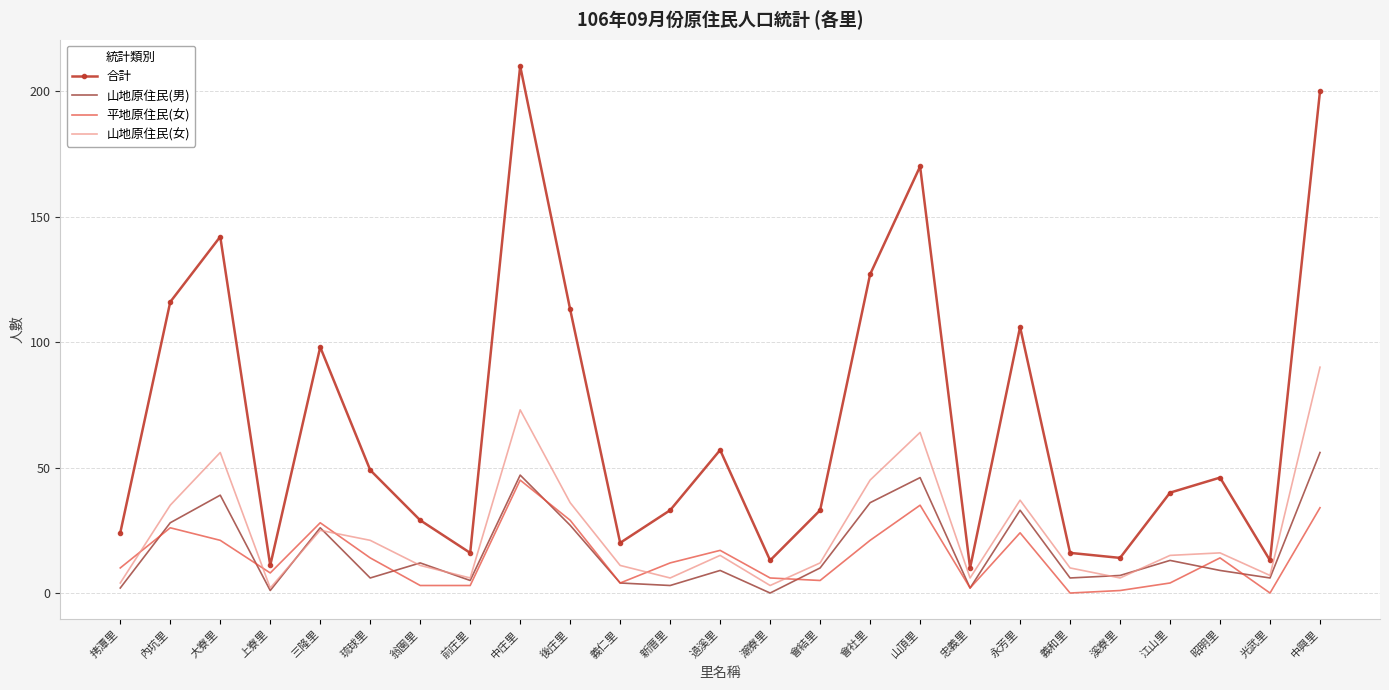

What are all the series names shown in the legend?

合計, 山地原住民(男), 平地原住民(女), 山地原住民(女)